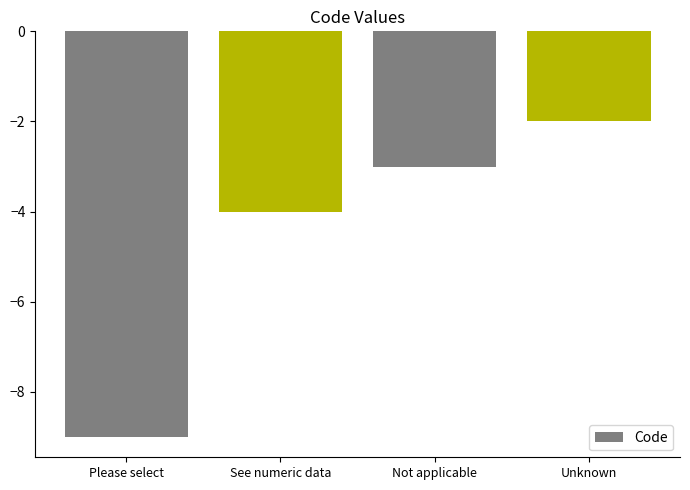

True or false: the data shows -4 at See numeric data.

True